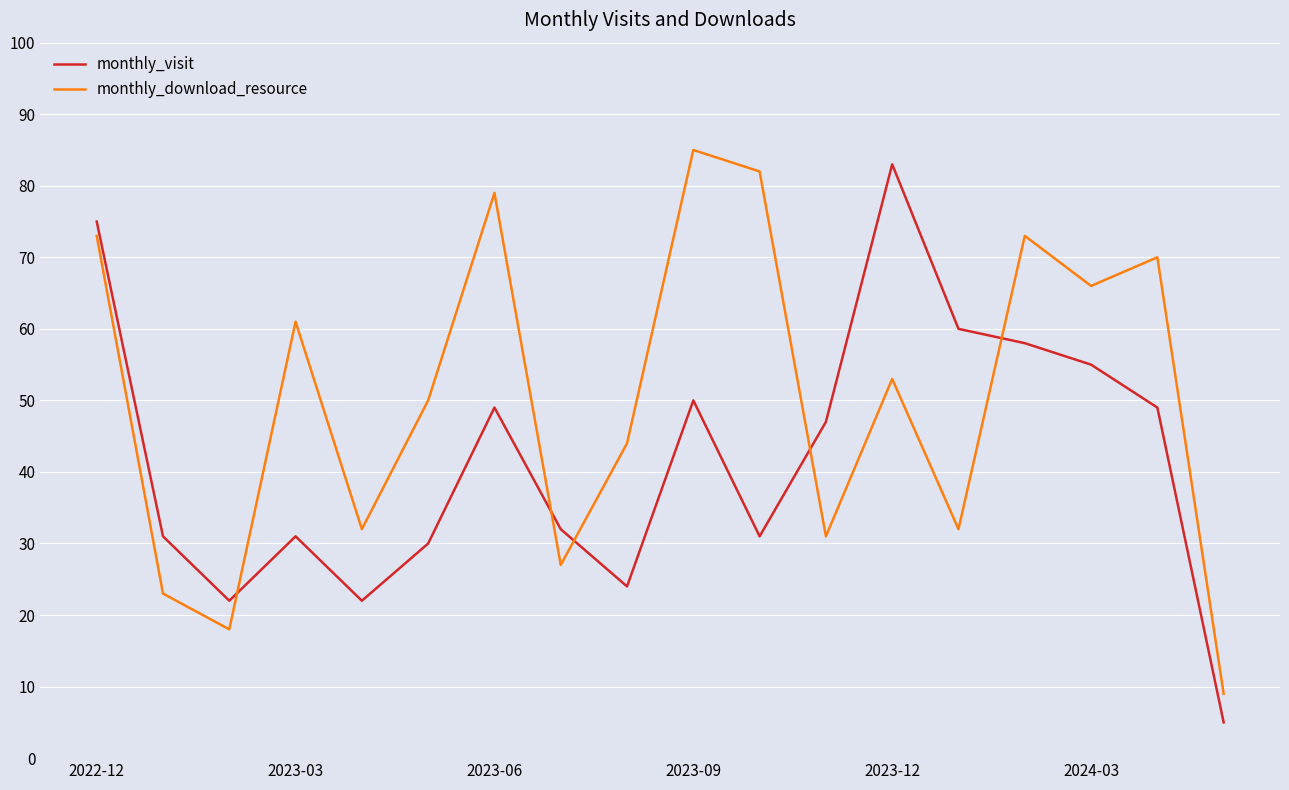

List the series in order of their overall mean, lowest first.

monthly_visit, monthly_download_resource